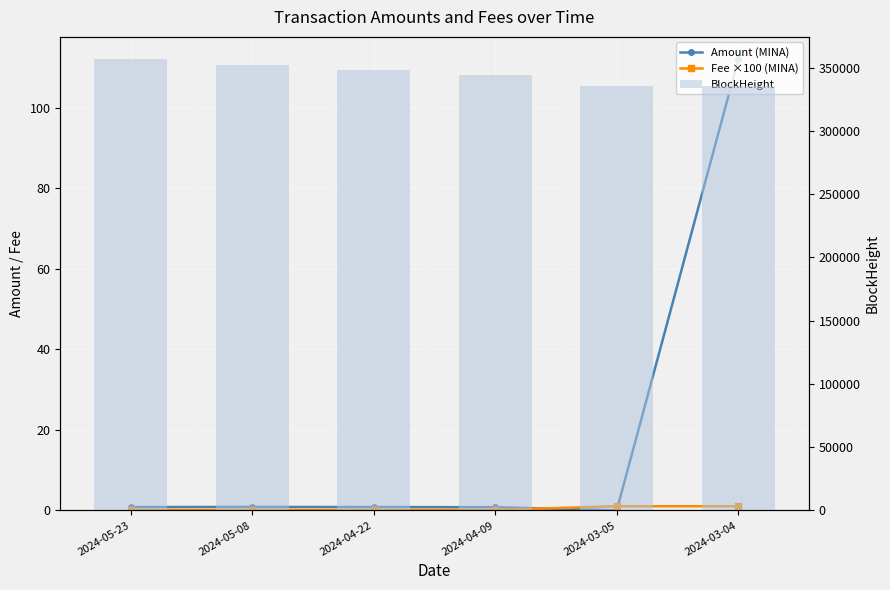

How many data points does each series have?

6